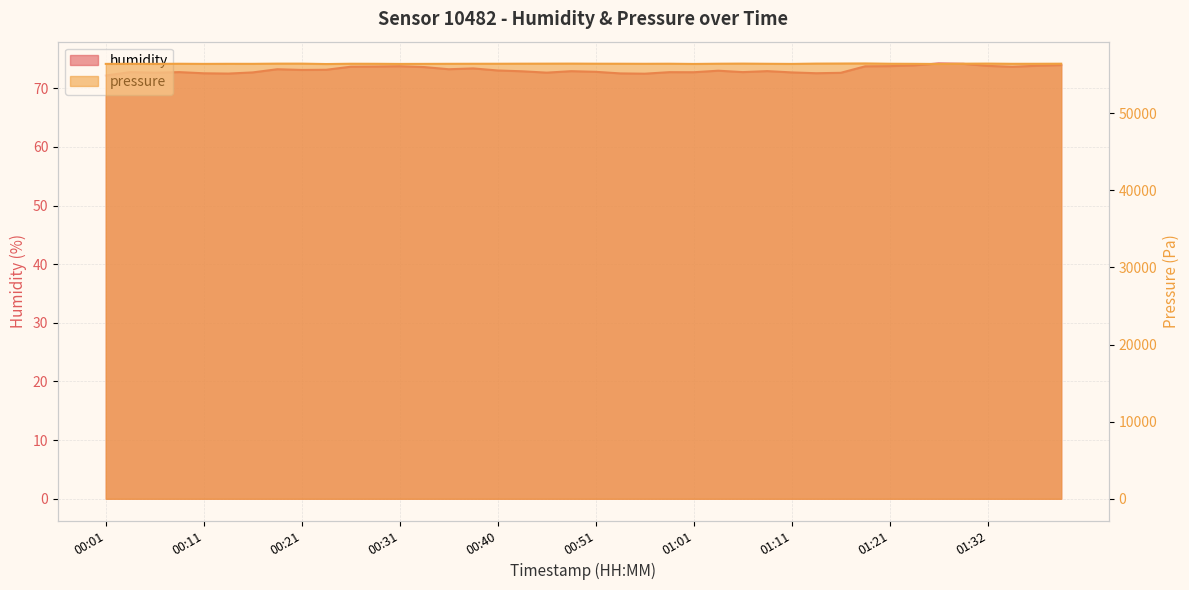

What position from the left is 00:23?

10